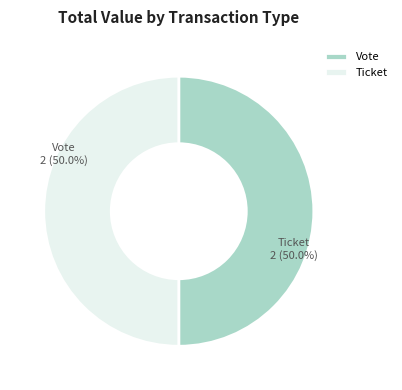

To the nearest percent, what is the combined percentage of Vote and Ticket?

100%